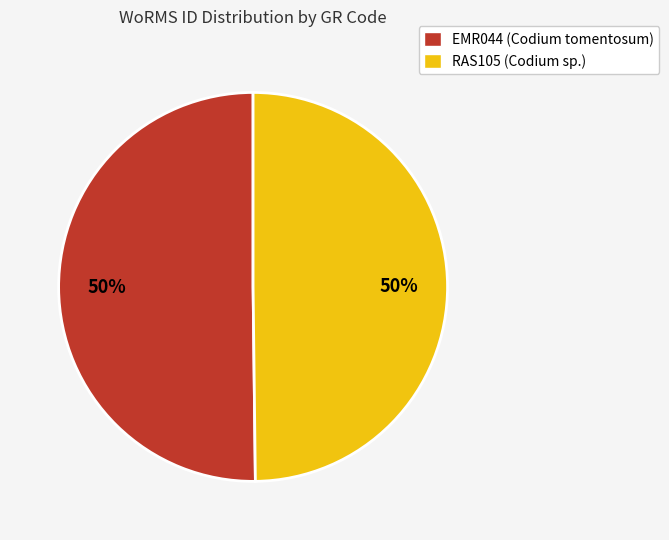

Approximately how many times larger is the value at RAS105 (Codium sp.) compared to EMR044 (Codium tomentosum)?

1.0